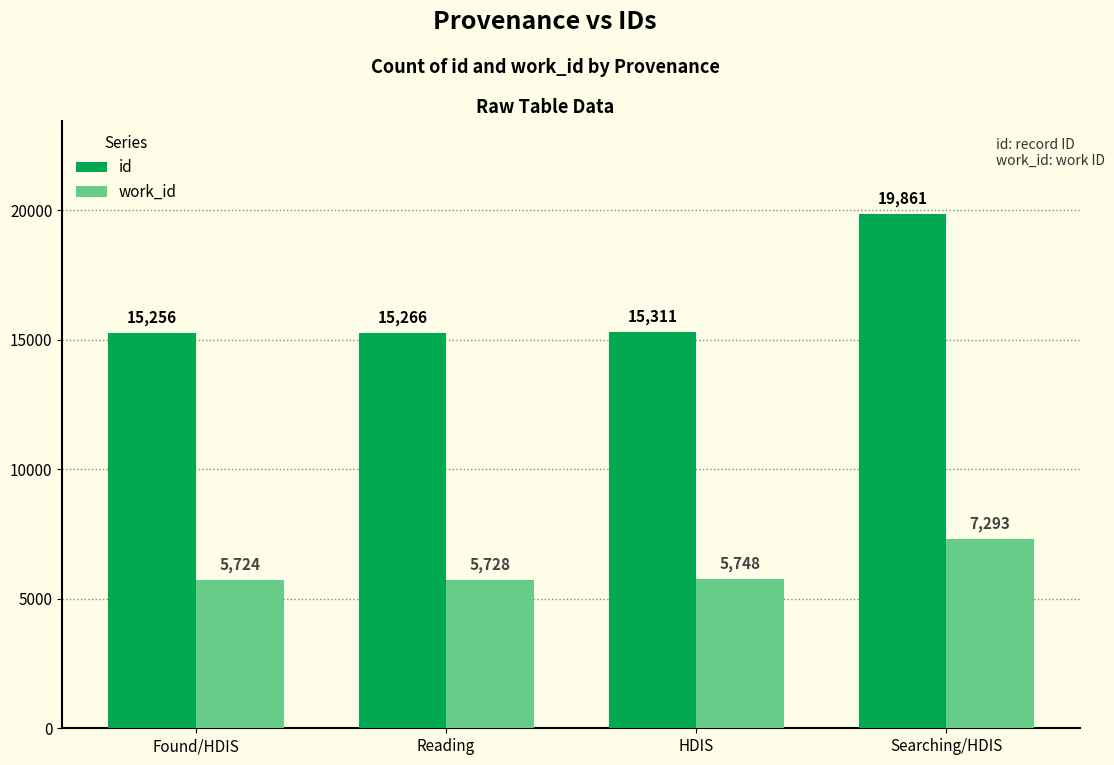

Reading left to right, extract all data points from this chart.

id: Found/HDIS=15256	Reading=15266	HDIS=15311	Searching/HDIS=19861
work_id: Found/HDIS=5724	Reading=5728	HDIS=5748	Searching/HDIS=7293